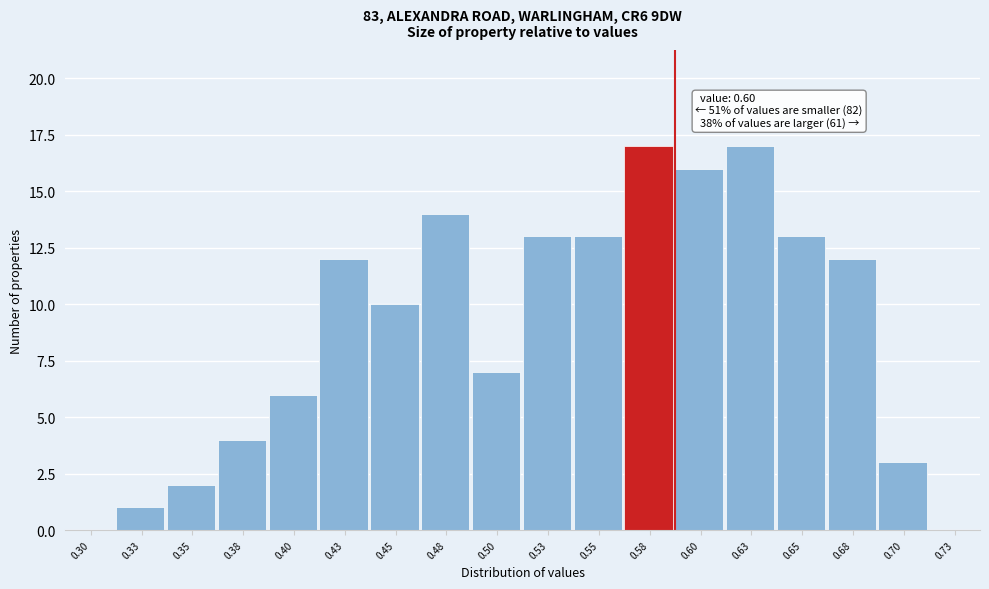

Reading left to right, what are all the values shown in this chart?

0.30=0	0.33=1	0.35=2	0.38=4	0.40=6	0.43=12	0.45=10	0.48=14	0.50=7	0.53=13	0.55=13	0.58=17	0.60=16	0.63=17	0.65=13	0.68=12	0.70=3	0.73=0